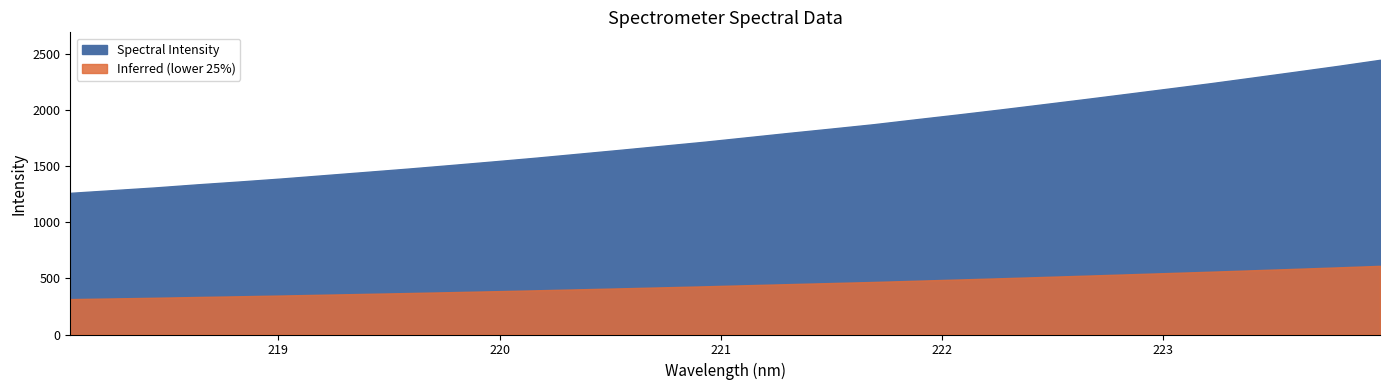

What value does the data have at 218.2508?

1286.1